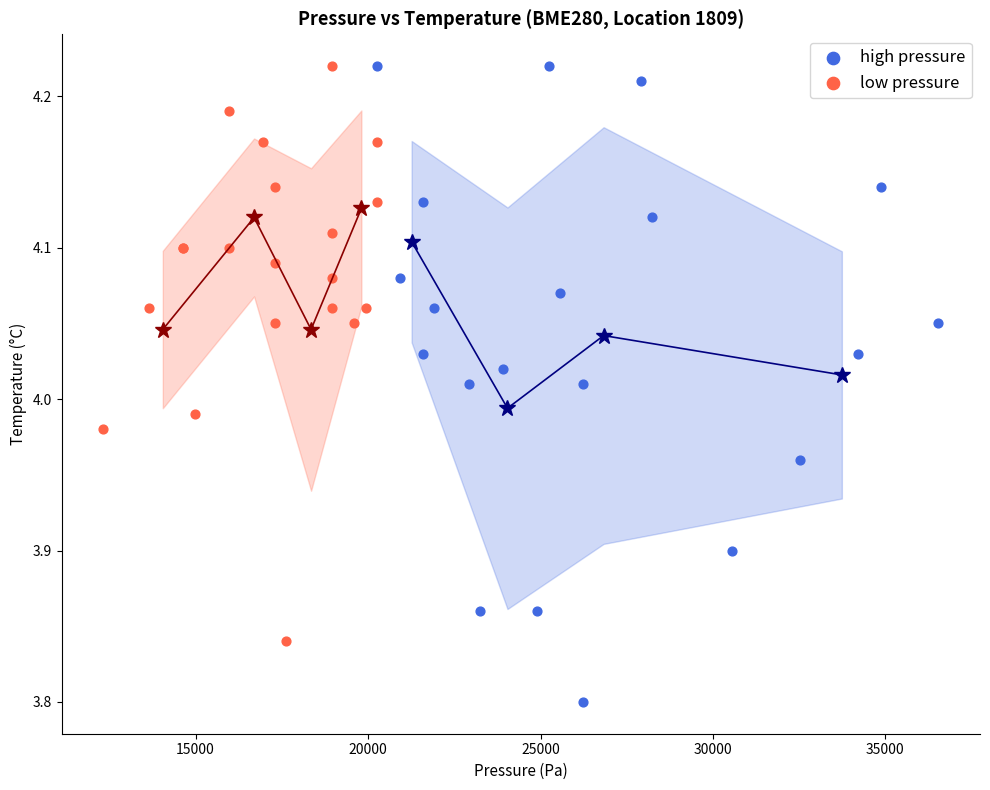

Which series has the largest Y range (max minus min)?

high pressure